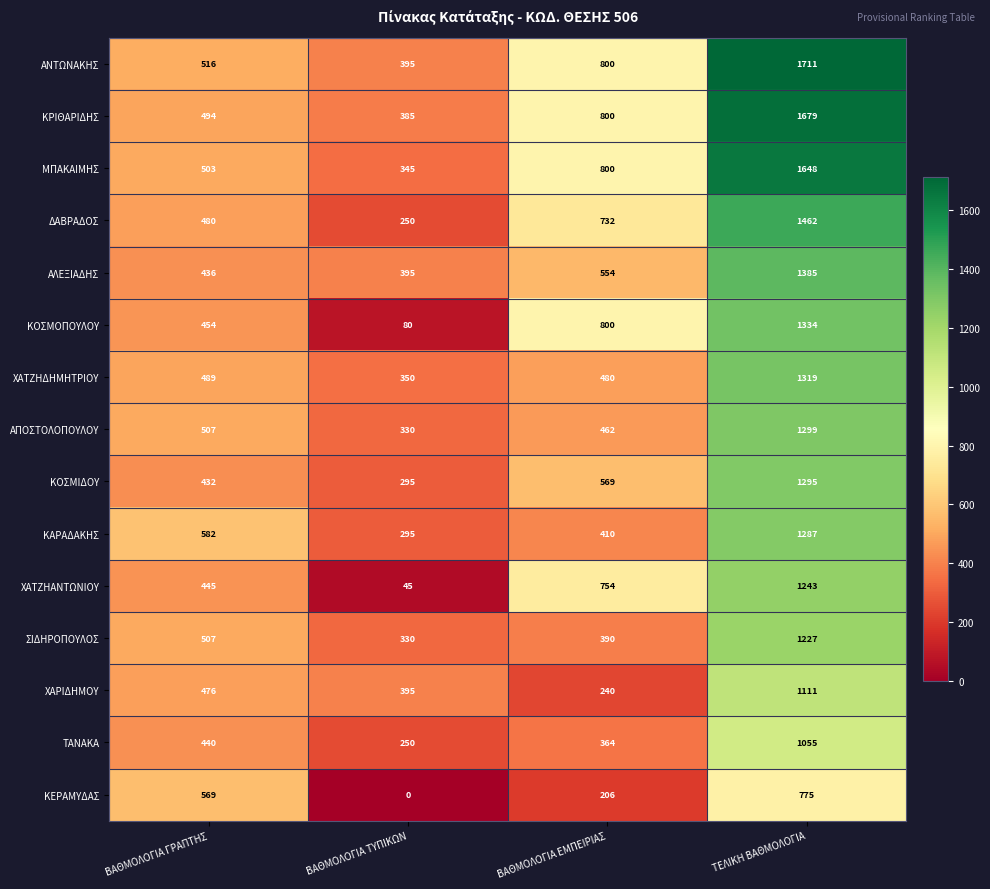

What is the total value across all series at ΒΑΘΜΟΛΟΓΙΑ ΤΥΠΙΚΩΝ?

4140